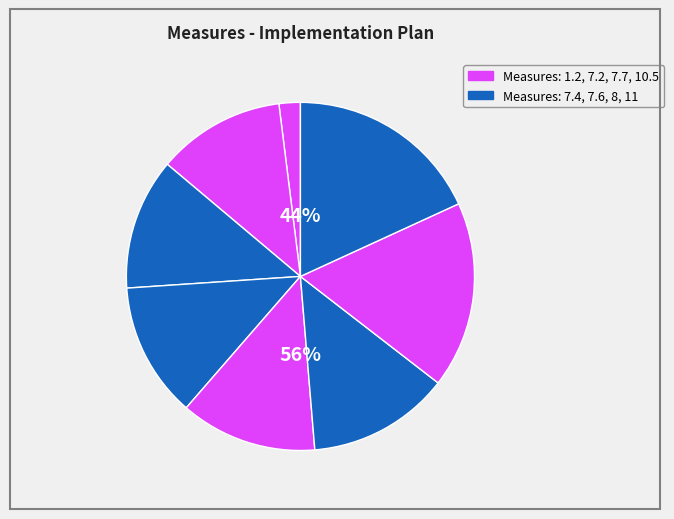

Does 8 represent more than half of the total?

No